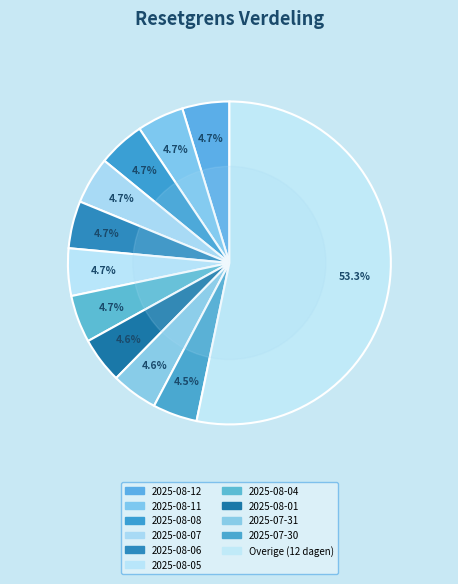

How many segments does this pie chart have?

11